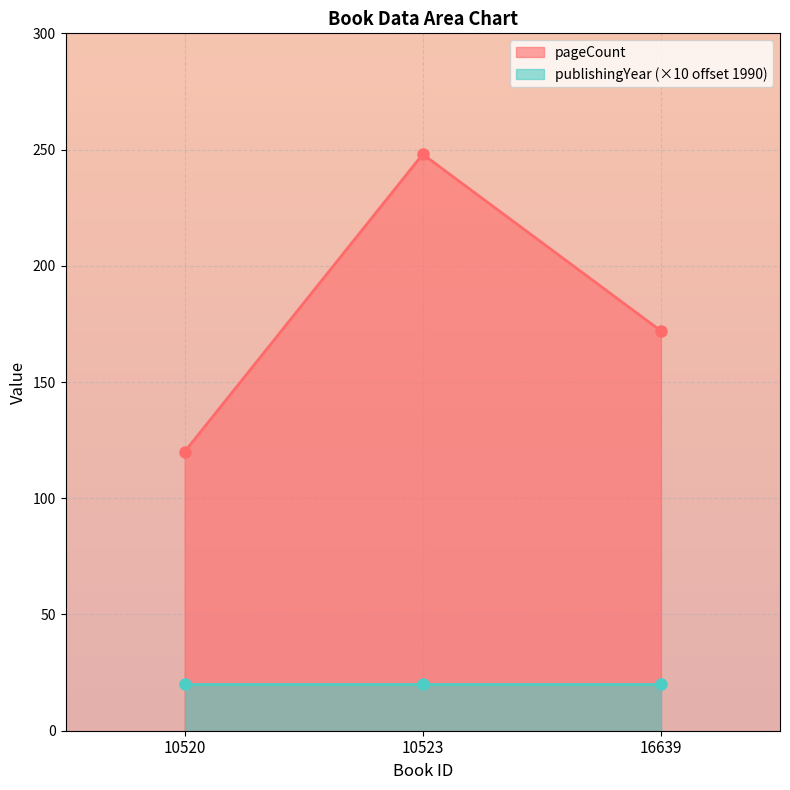

Count the number of categories in the chart.

3